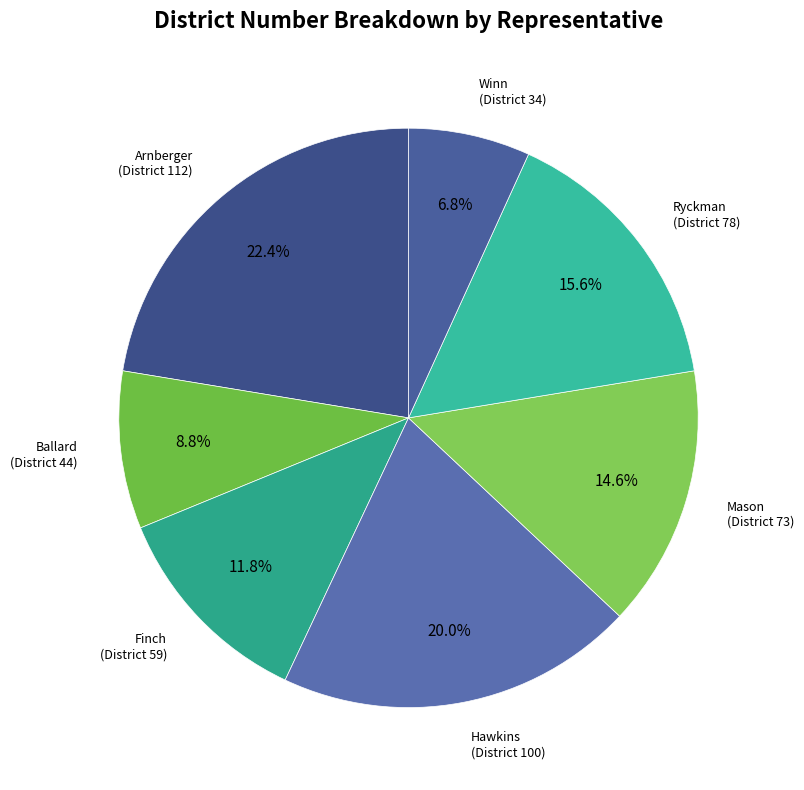

To the nearest percent, what percentage of the pie is Mason?

15%